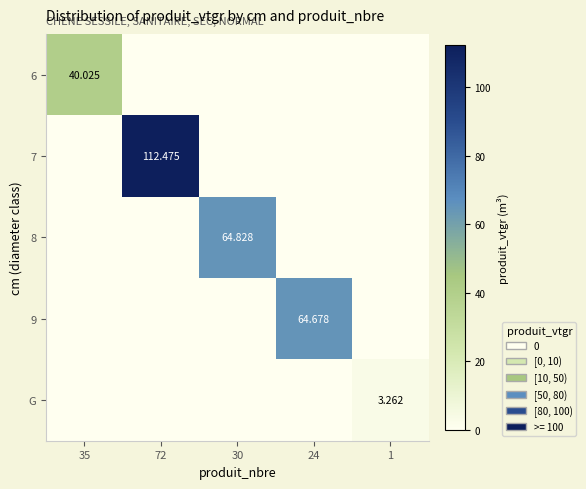

Which series has the largest total across all categories?

7